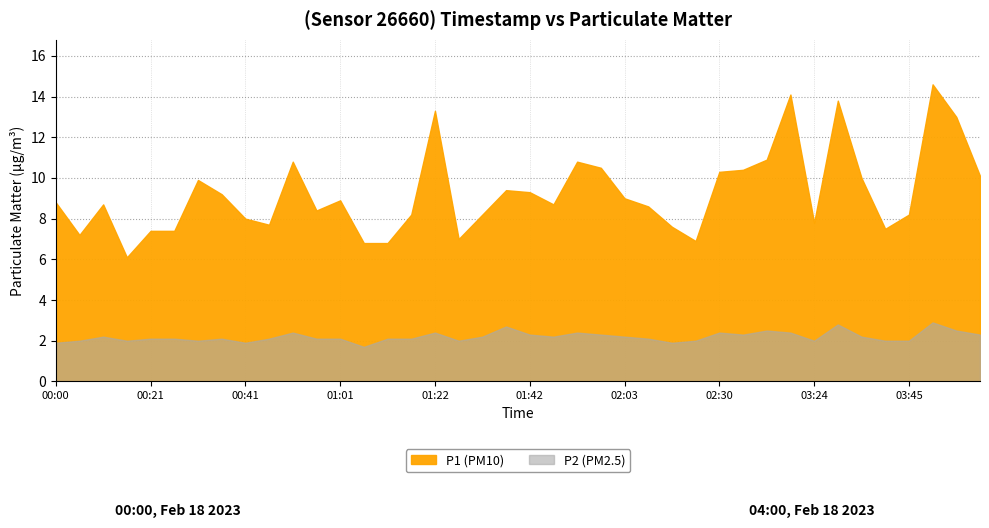

True or false: P1 and P2 intersect in this chart.

False